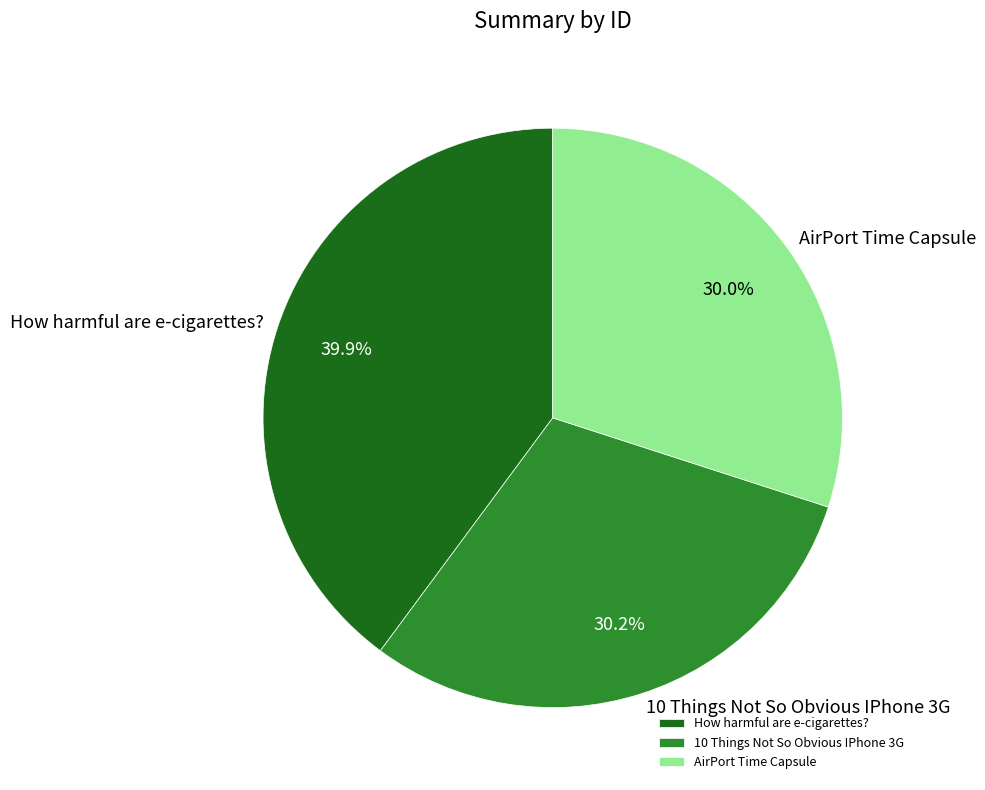

To the nearest percent, what is the difference between the largest and smallest slice percentages?

10%